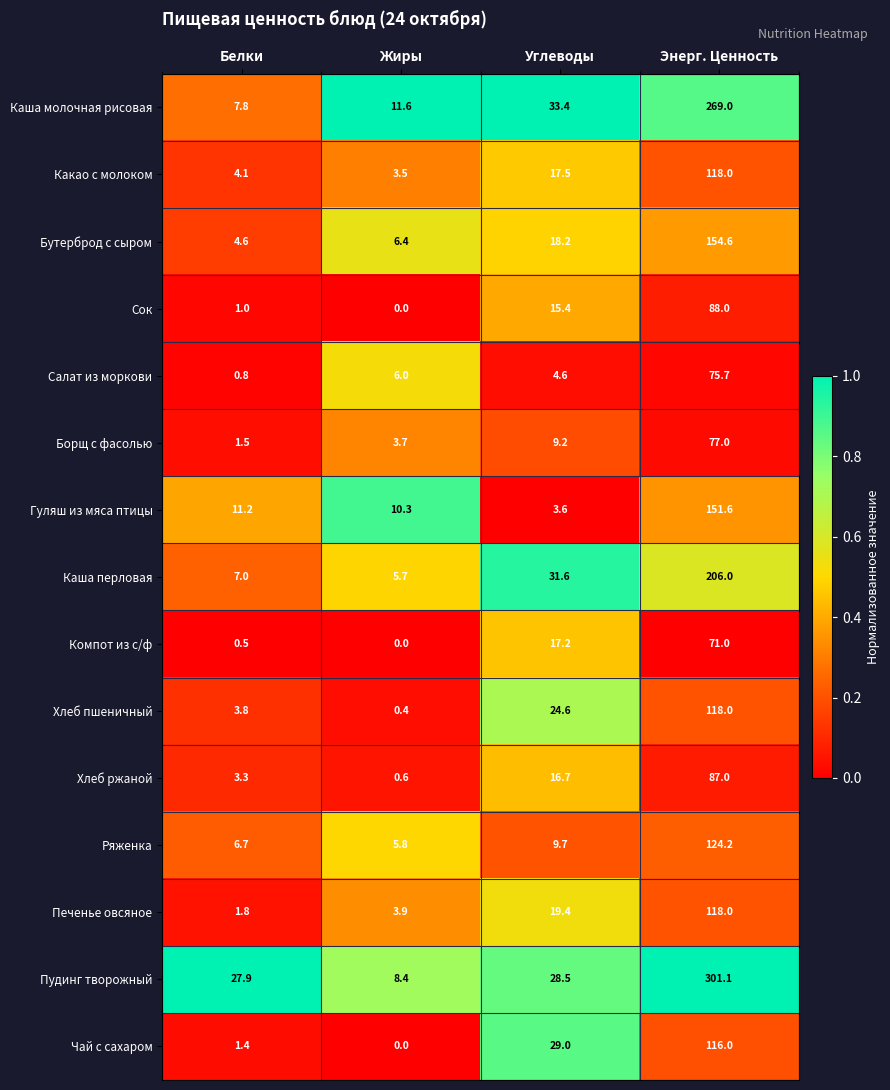

Rank the series at Белки from lowest to highest value.

Компот из с/ф, Салат из моркови, Сок, Чай с сахаром, Борщ с фасолью, Печенье овсяное, Хлеб ржаной, Хлеб пшеничный, Какао с молоком, Бутерброд с сыром, Ряженка, Каша перловая, Каша молочная рисовая, Гуляш из мяса птицы, Пудинг творожный